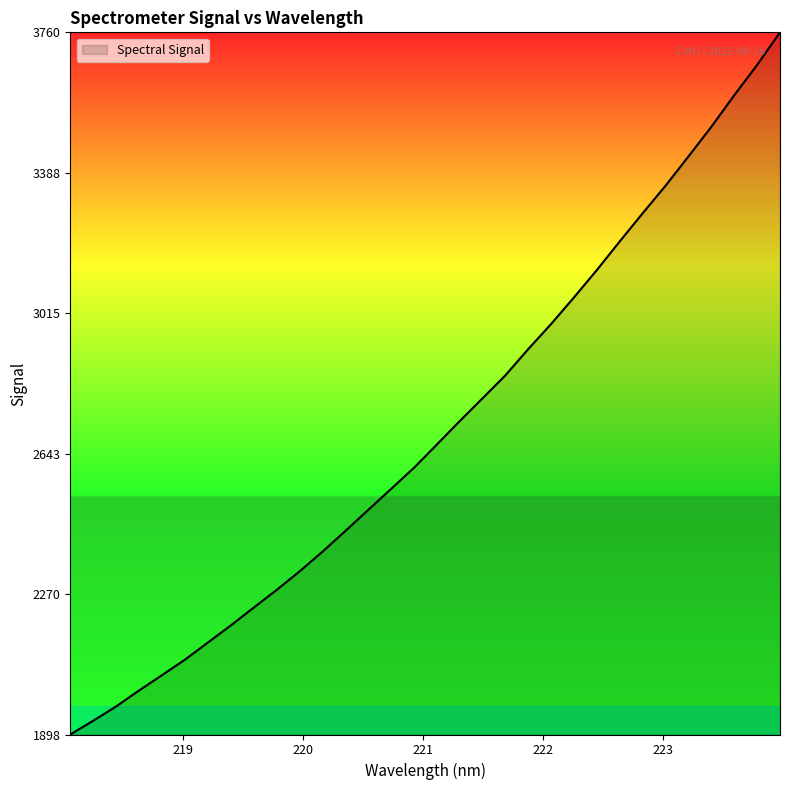

What is the minimum value shown in the chart?

1897.5